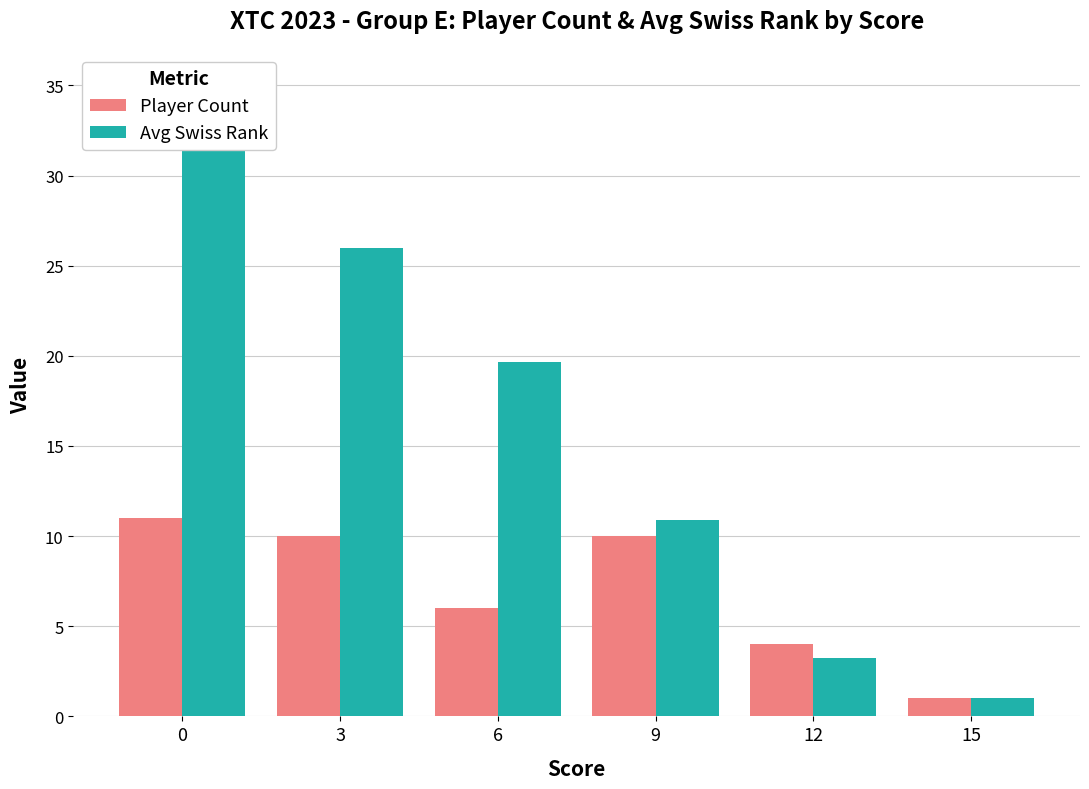

Between 6 and 15, which series saw the biggest shift?

Avg Swiss Rank